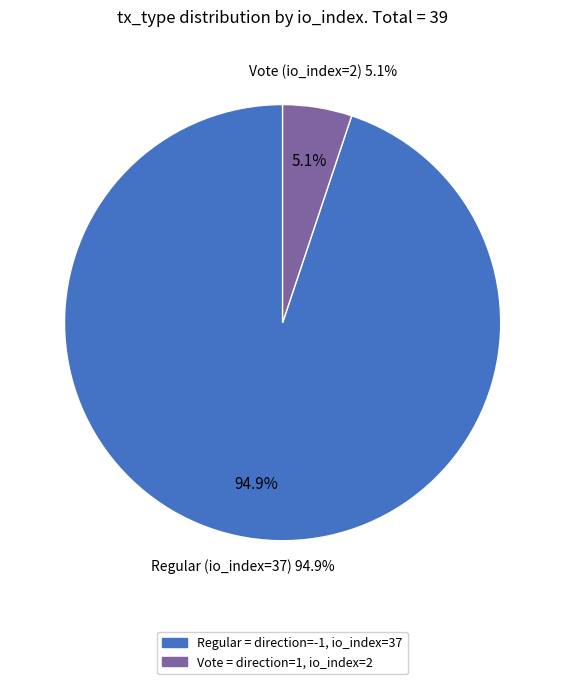

Do Regular (io_index=37) and Vote (io_index=2) together represent more than half of the pie?

Yes